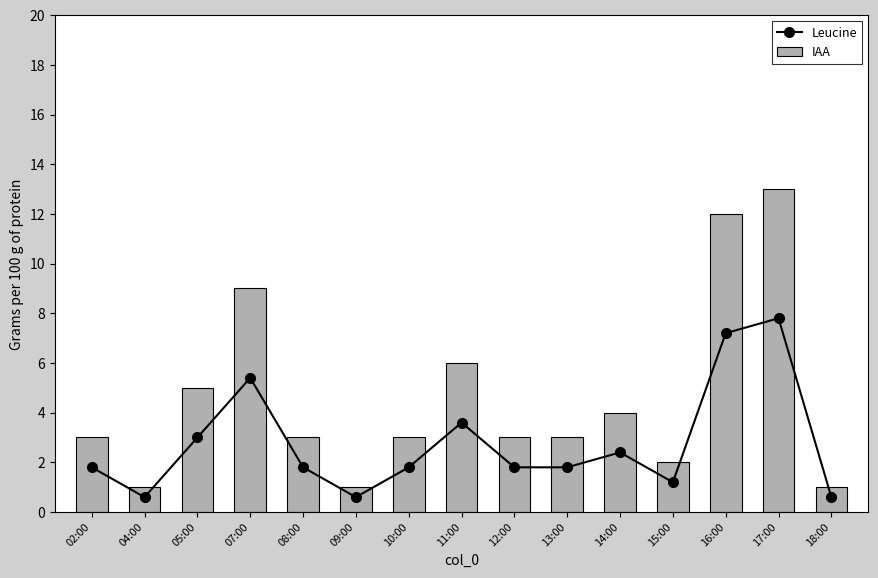

At 05:00, list the series in order from smallest to largest.

Leucine, IAA